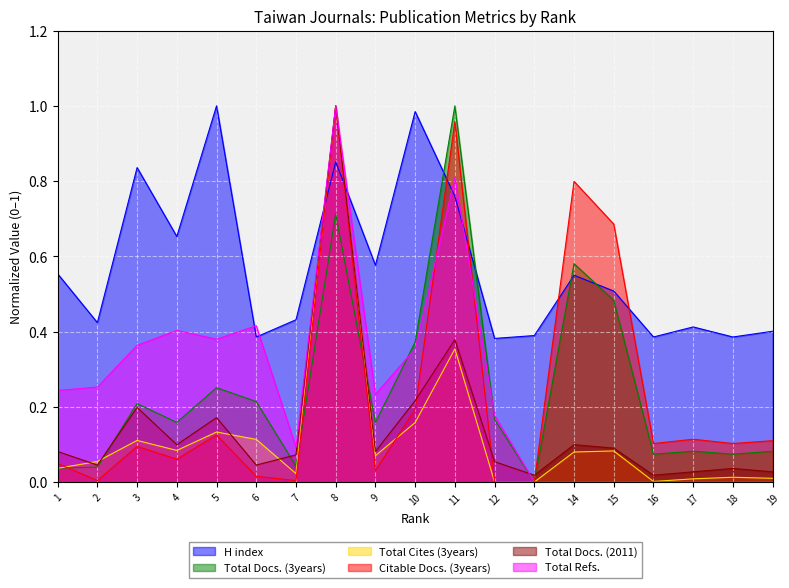

Is it true that Total Docs. (3years) equals 0.0 at 2?

False